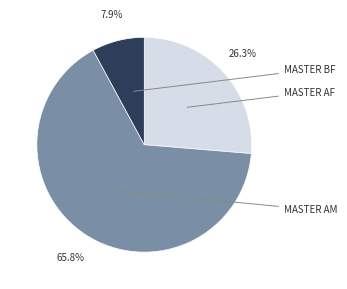

Is MASTER AF the majority of the pie?

No